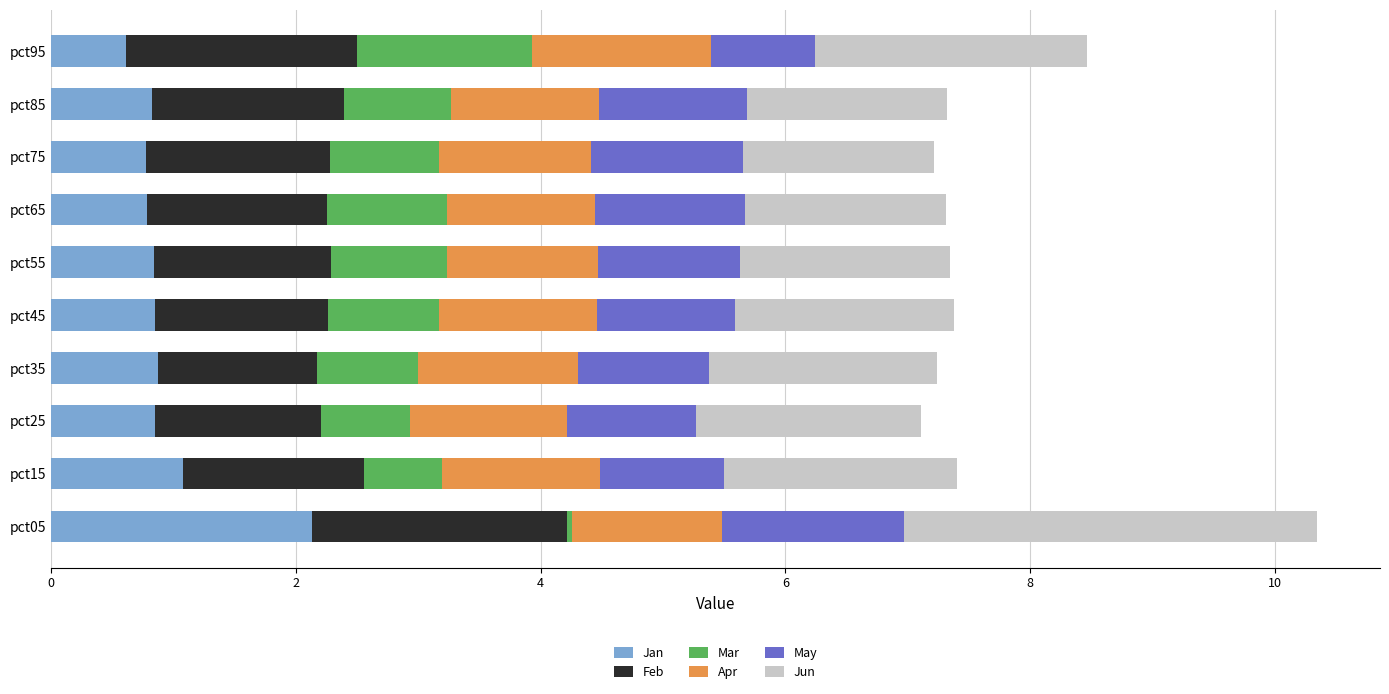

What is the average value of the Jan series?

1.0